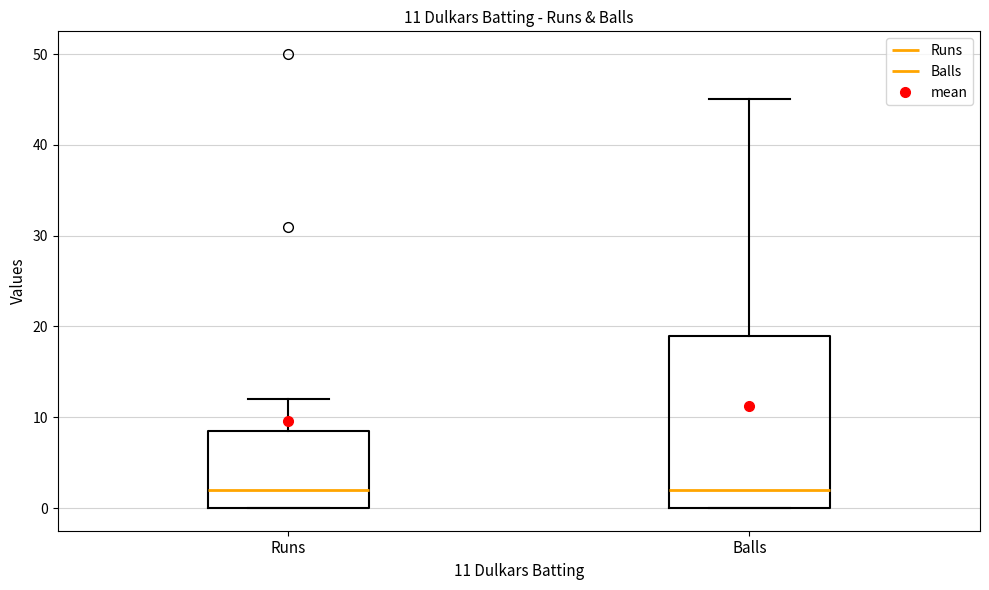

Which box is the tallest, from its lower edge to its upper edge?

Balls